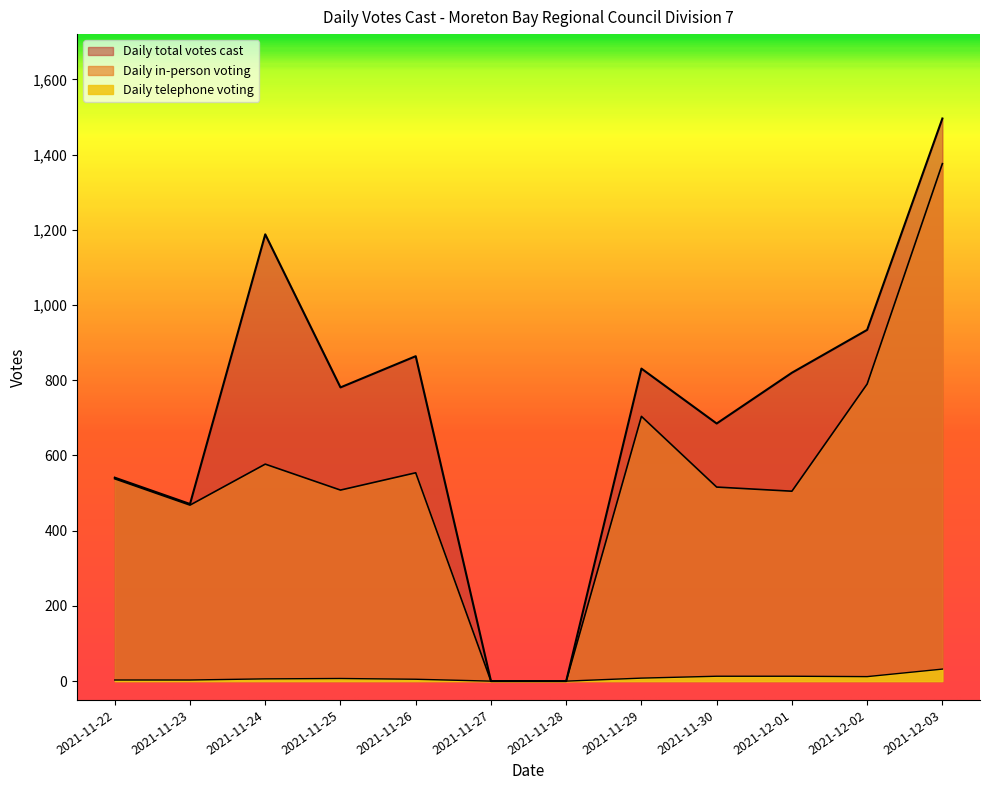

True or false: Daily telephone voting and Daily total votes cast intersect in this chart.

False